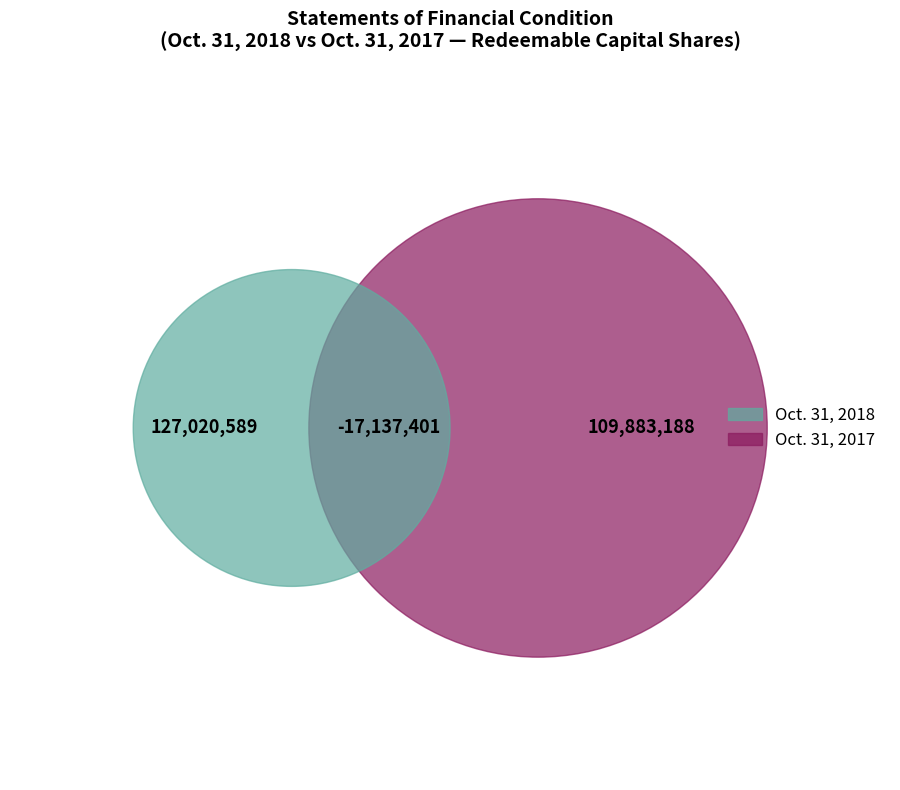

Which series has the largest range (max minus min)?

values_2018